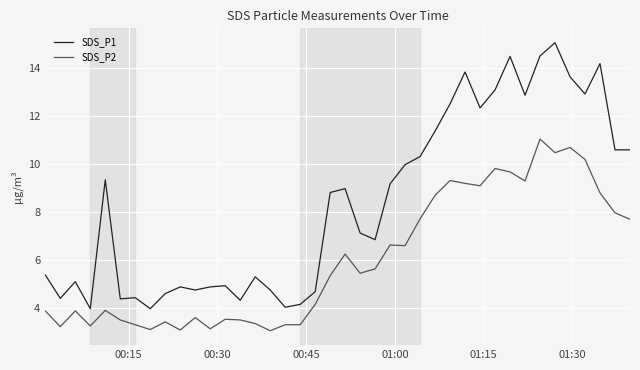

List the series in order of their peak value, lowest first.

SDS_P2, SDS_P1